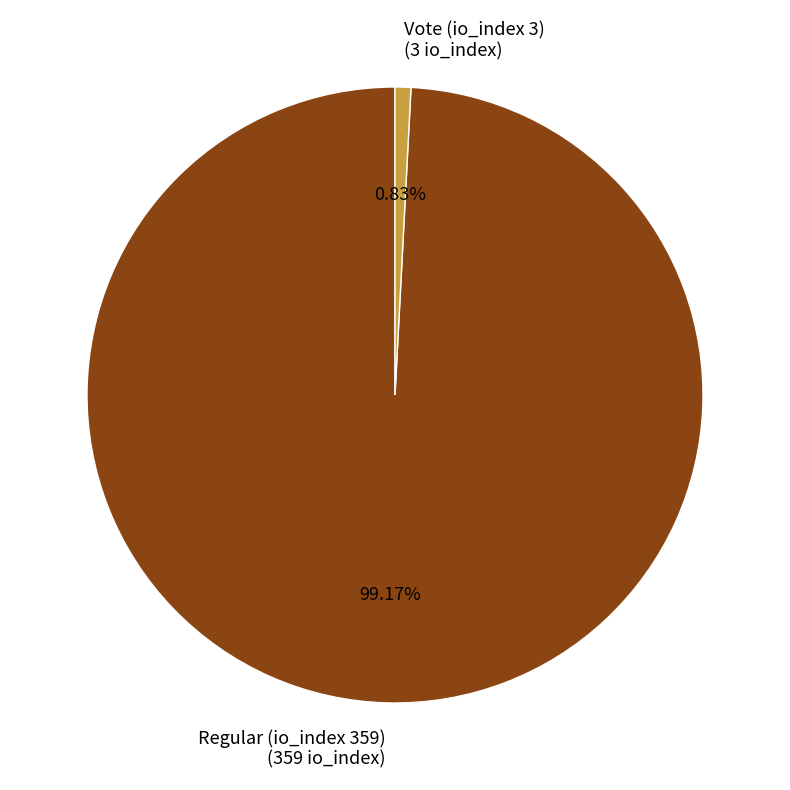

Which slice is the largest?

Regular (io_index 359)